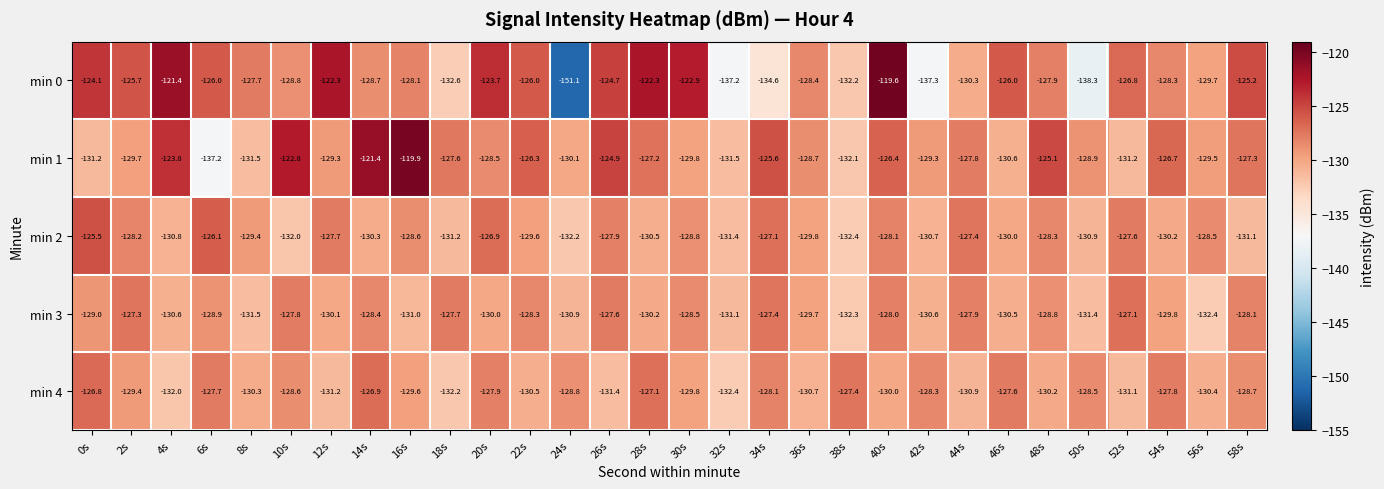

Rank the series at 44s from lowest to highest value.

min 4, min 0, min 3, min 1, min 2